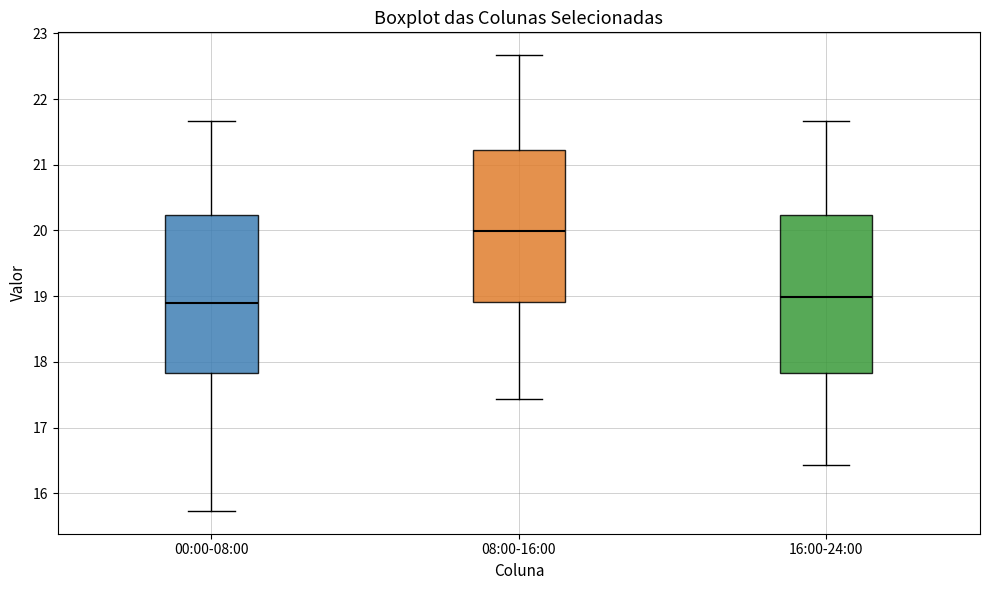

Reading left to right, read every box against the y-axis: the position of its median line, the range the box covers, and the ends of its whiskers. The values are not printed on the chart, so give them approximately, as read against the axis.

00:00-08:00: median 18.9, box 17.8 to 20.2, whiskers 15.7 to 21.7
08:00-16:00: median 20.0, box 18.9 to 21.2, whiskers 17.4 to 22.7
16:00-24:00: median 19.0, box 17.8 to 20.2, whiskers 16.4 to 21.7